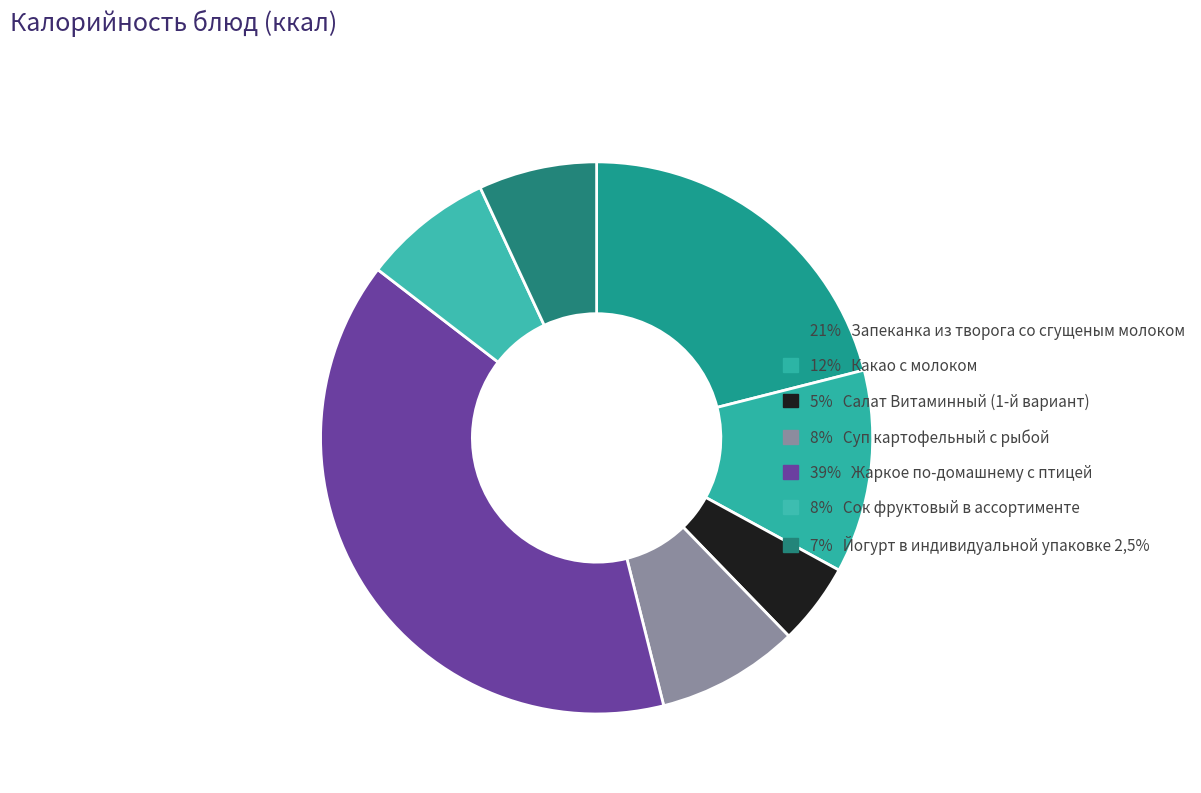

To the nearest percent, what is the average slice percentage?

14%